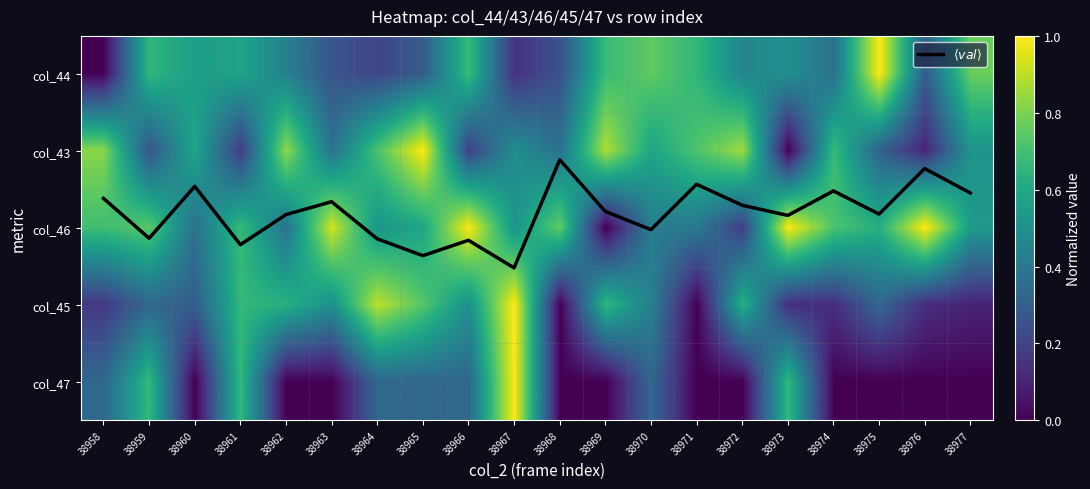

What is the difference between the col_43 values at 38971 and 38970?

0.1